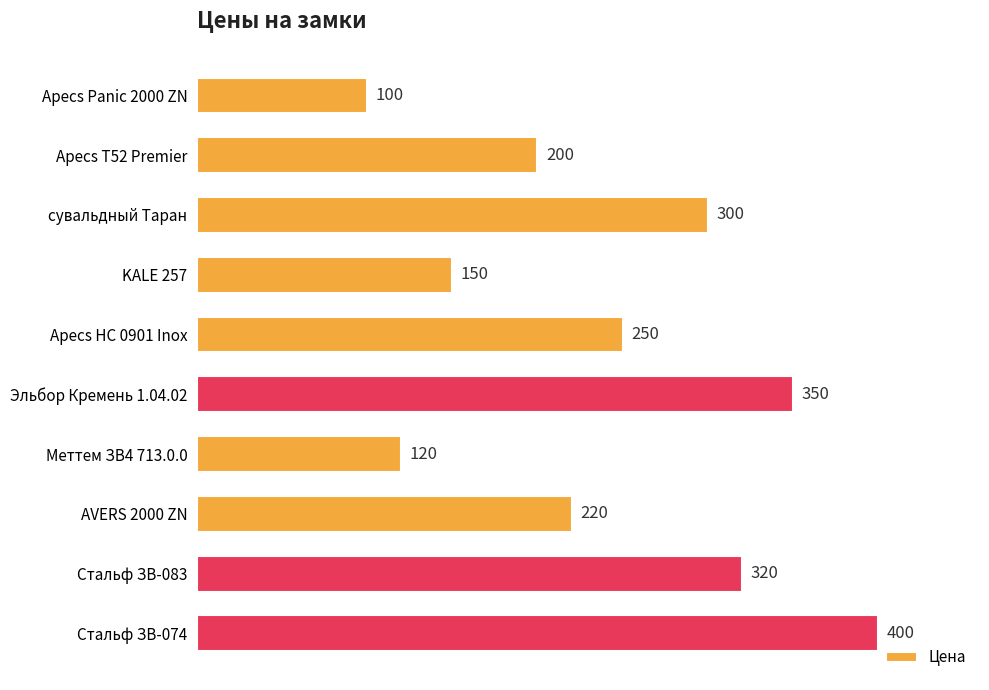

Reading bottom to top, what are all the values shown in this chart?

400	320	220	120	350	250	150	300	200	100